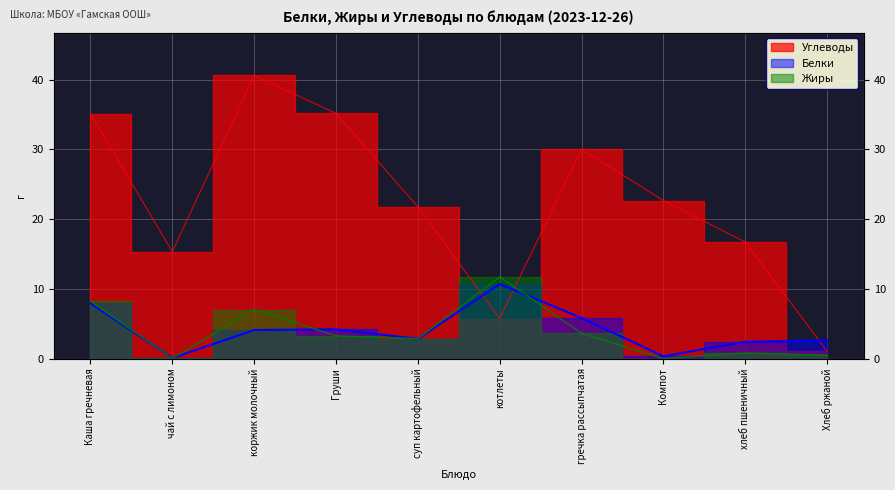

True or false: Жиры and Углеводы intersect in this chart.

True